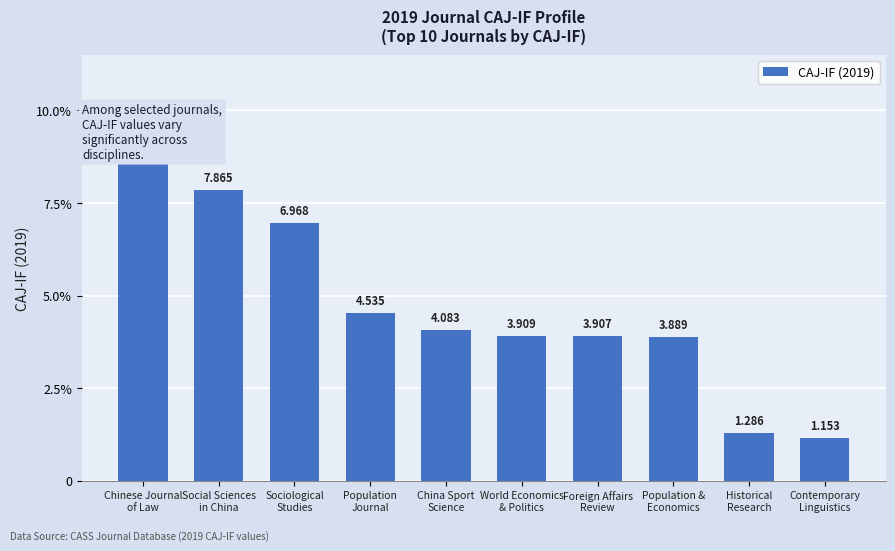

Reading left to right, what are all the values shown in this chart?

9.3	7.9	7.0	4.5	4.1	3.9	3.9	3.9	1.3	1.2